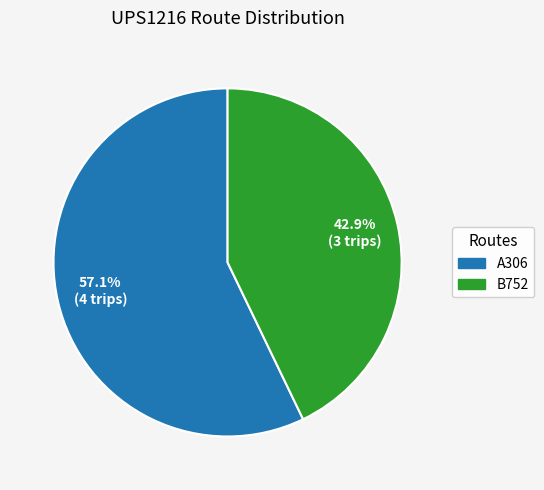

How many segments does this pie chart have?

2